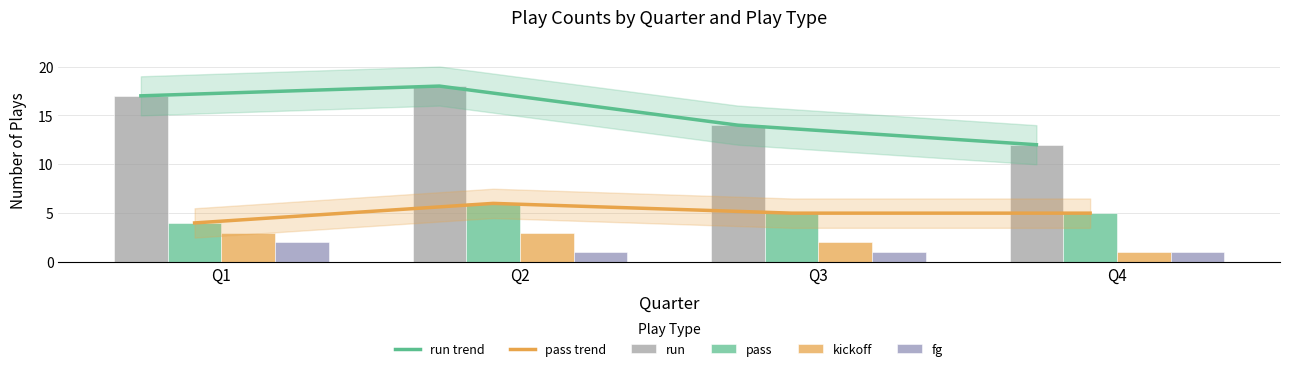

At which category is the sum across all series the highest?

Q2